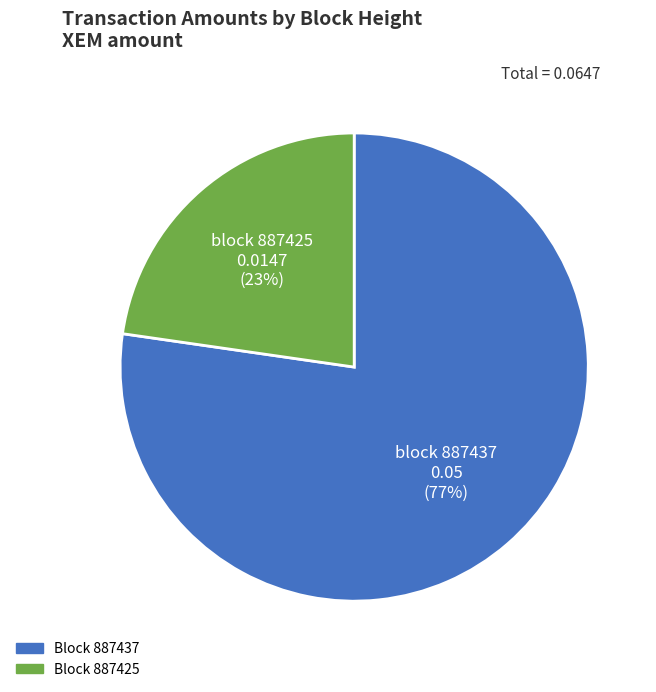

Is there any slice that represents more than half of the pie?

Yes